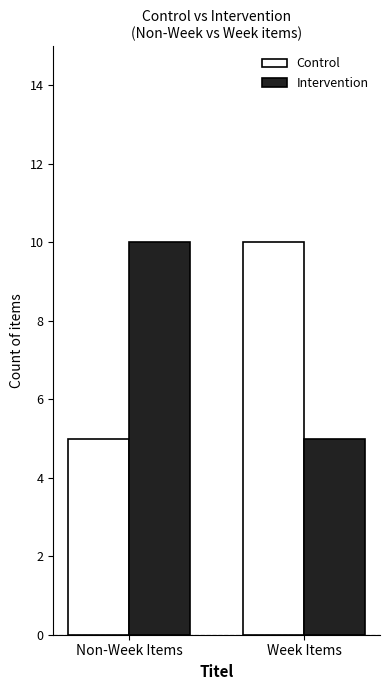

Reading left to right, extract all data points from this chart.

Control: Non-Week Items=5	Week Items=10
Intervention: Non-Week Items=10	Week Items=5